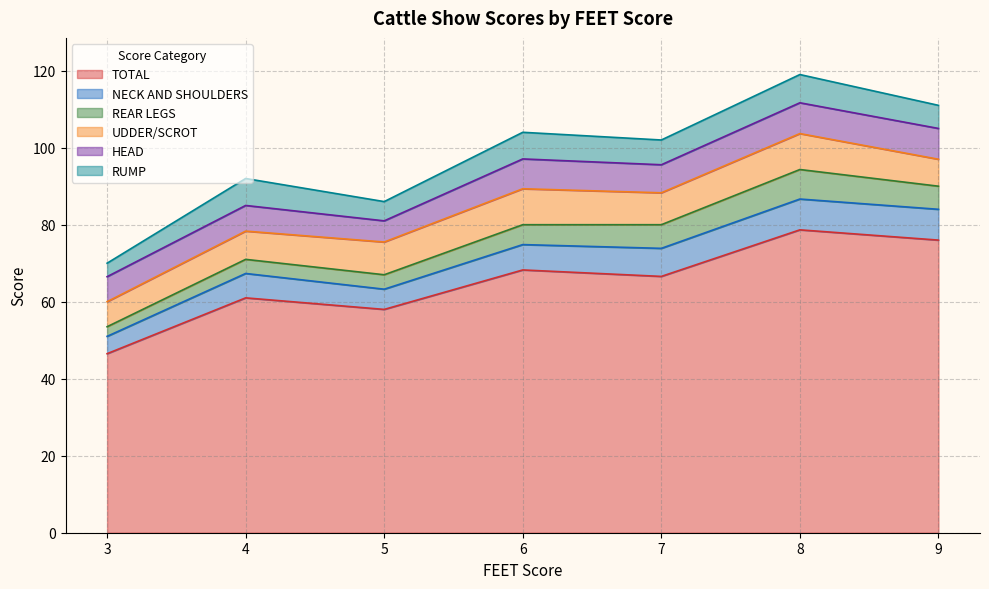

Is it true that TOTAL equals 117.9 at 7?

False